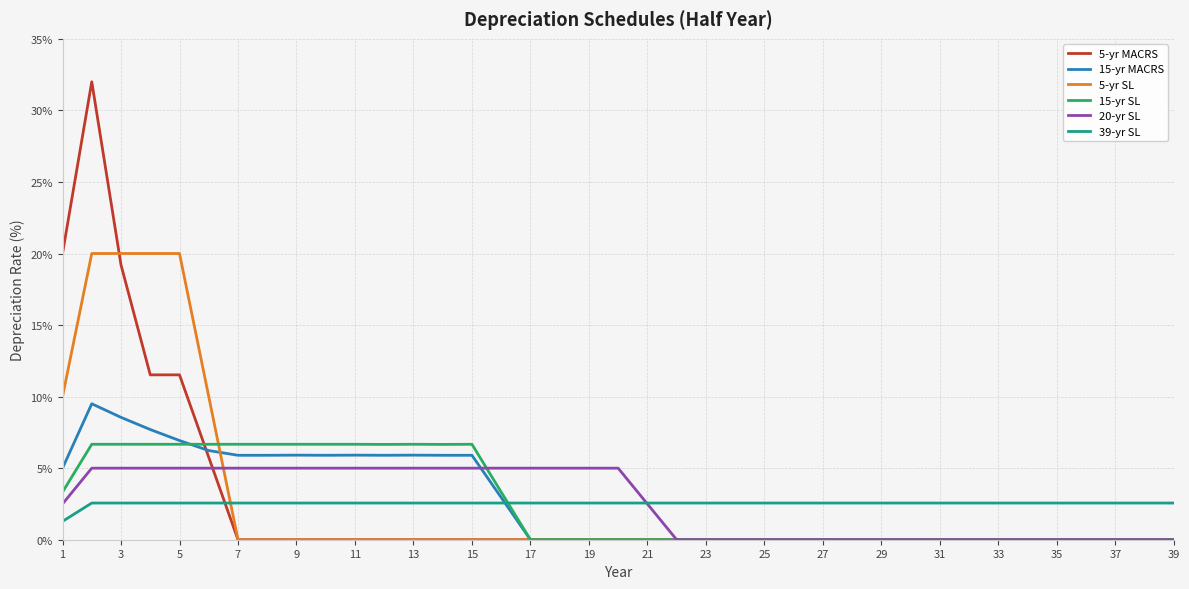

At how many categories does at least one series exceed 30?

1